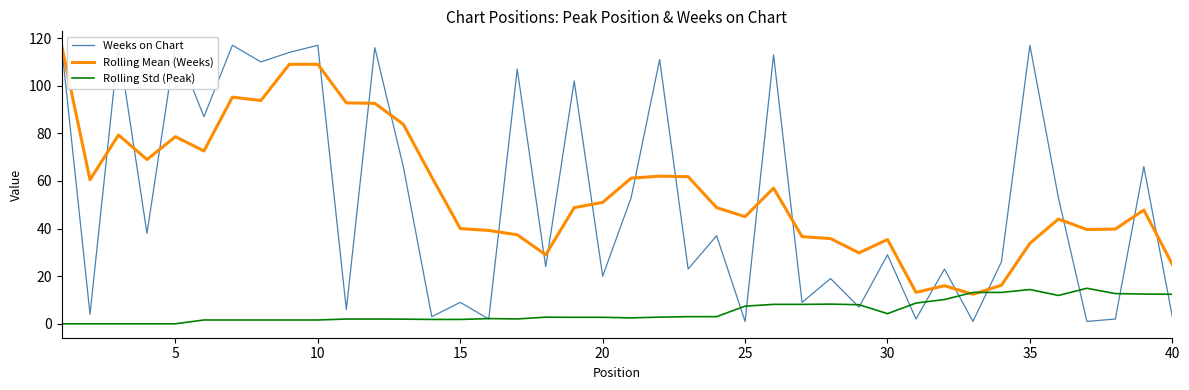

True or false: Weeks on Chart has more than 1 interior local peaks.

True